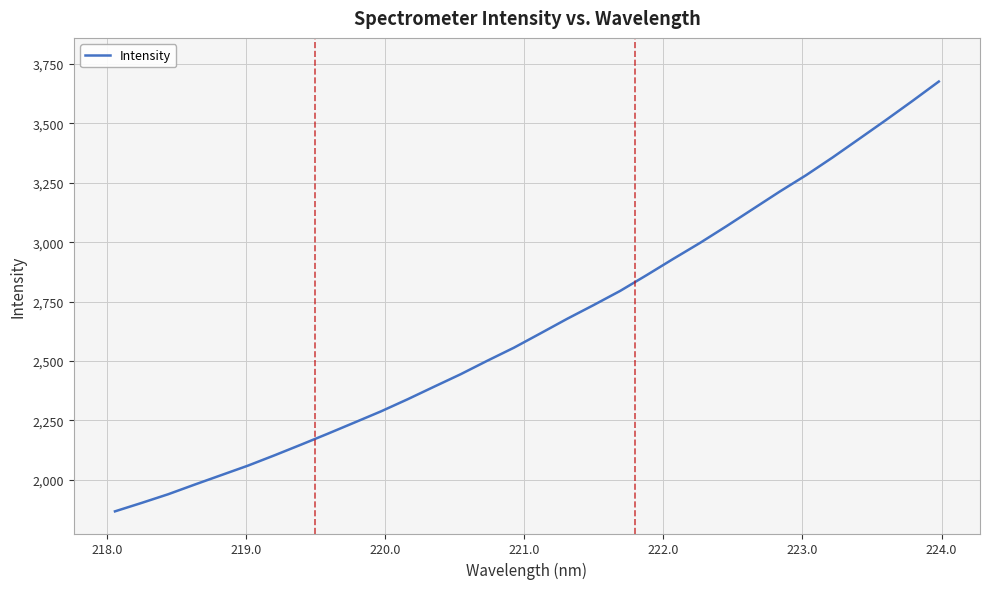

What is the maximum value shown in the chart?

3676.5